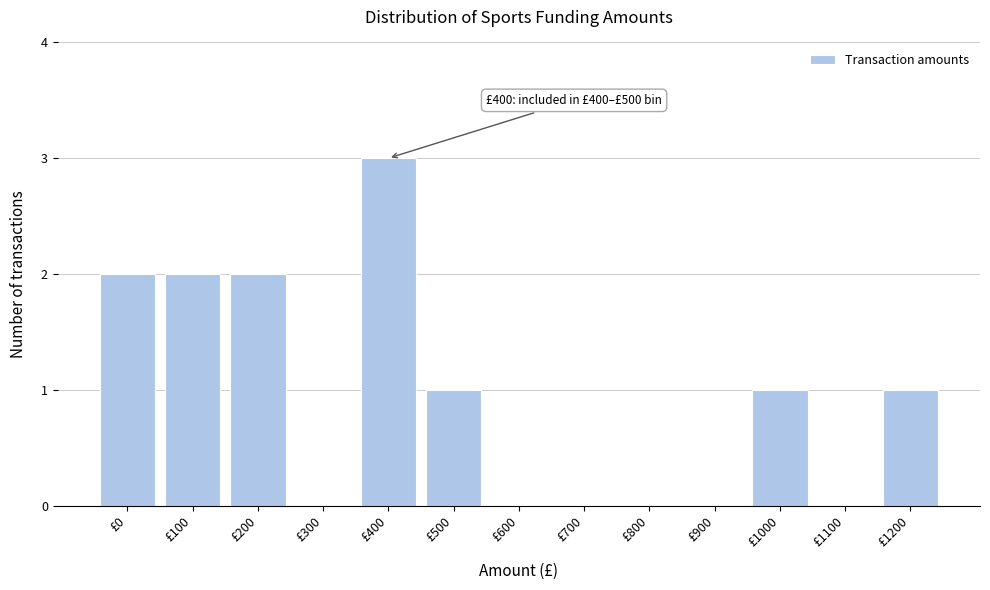

Reading right to left, transcribe all the data shown in this chart.

£1200=1	£1100=0	£1000=1	£900=0	£800=0	£700=0	£600=0	£500=1	£400=3	£300=0	£200=2	£100=2	£0=2